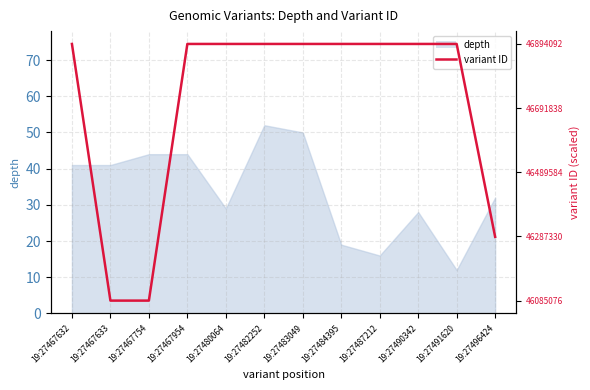

Is it true that the value at 19:27487212 is 62.4?

True